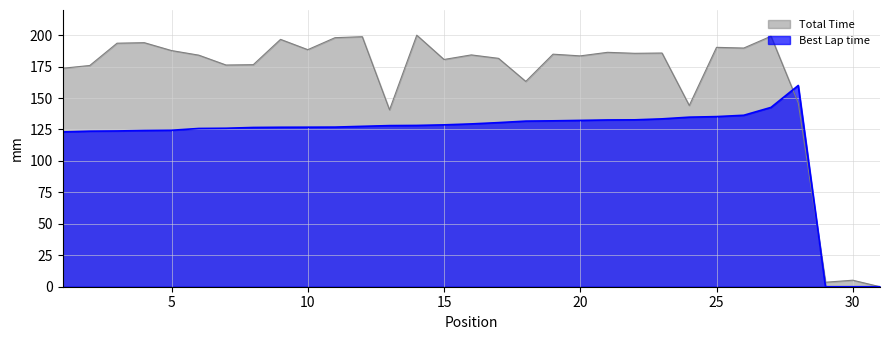

True or false: Best Lap time has more than 0 interior local peaks.

True